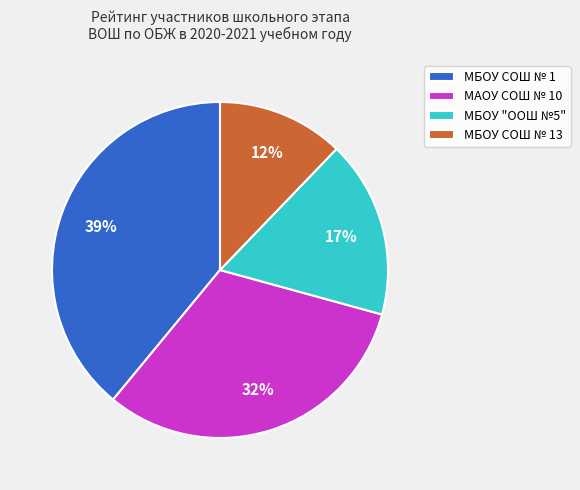

What percentage is the МБОУ "ООШ №5" slice, to the nearest percent?

17%